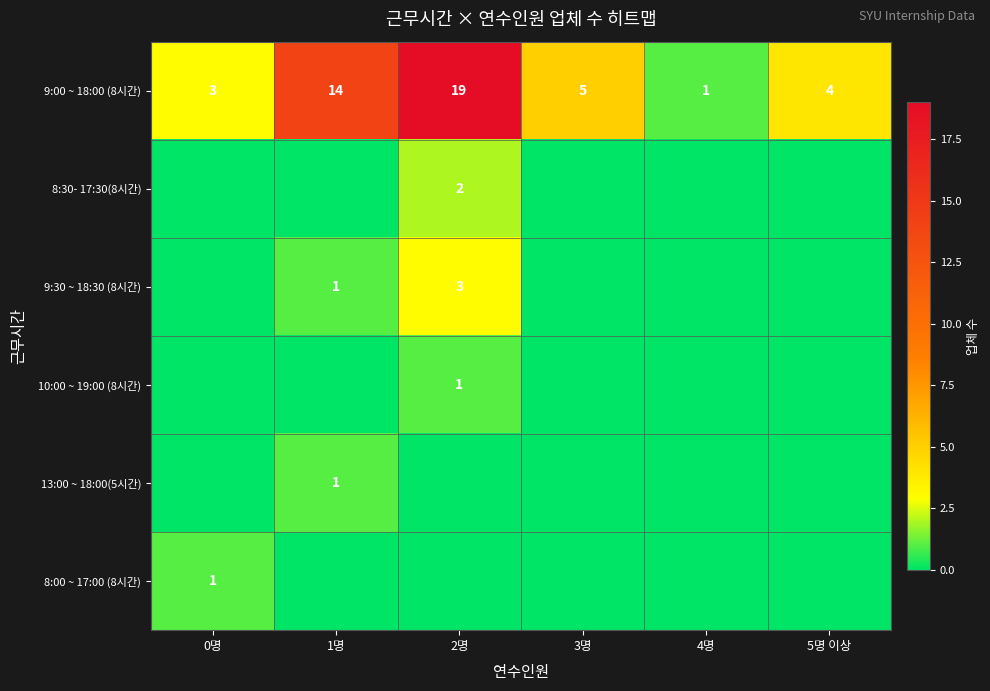

True or false: 9:00 ~ 18:00 (8시간) has a value of 25 at 2명.

False